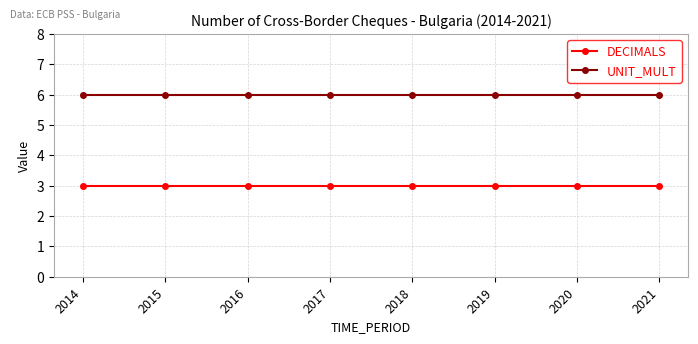

Is it true that DECIMALS equals 3 at 2021?

True